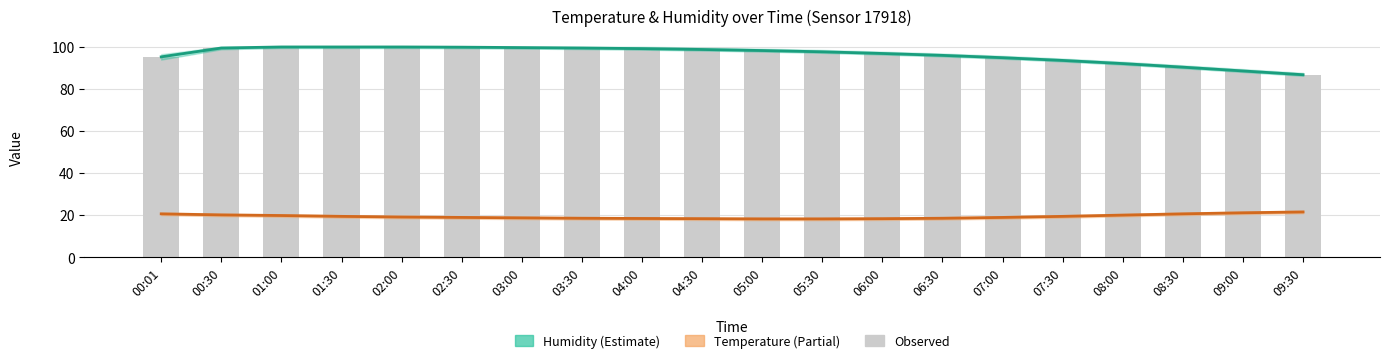

At which label is Observed closest to 93?

07:30